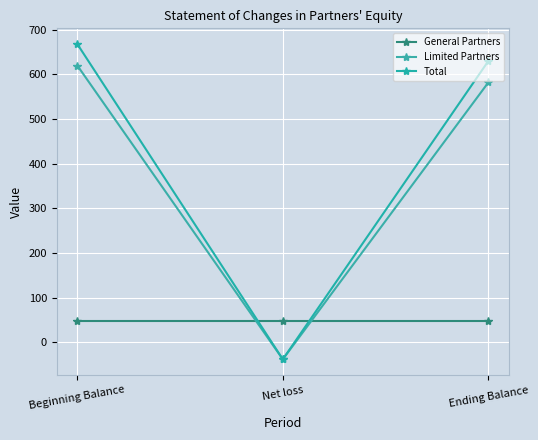

What is the spread (max minus min) of values at Ending Balance?

582